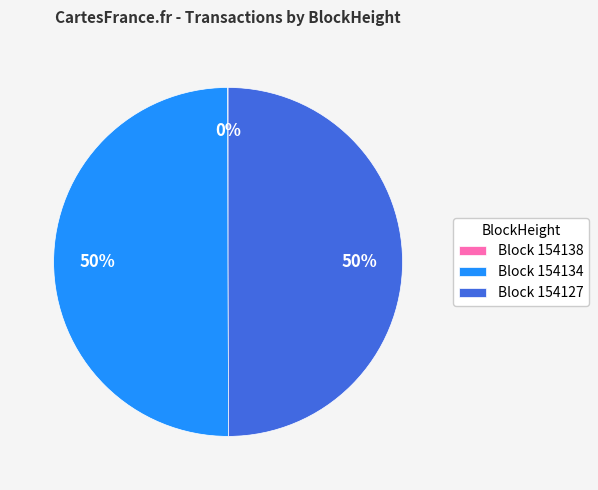

Is it true that Block 154127 is 50% of the pie?

True